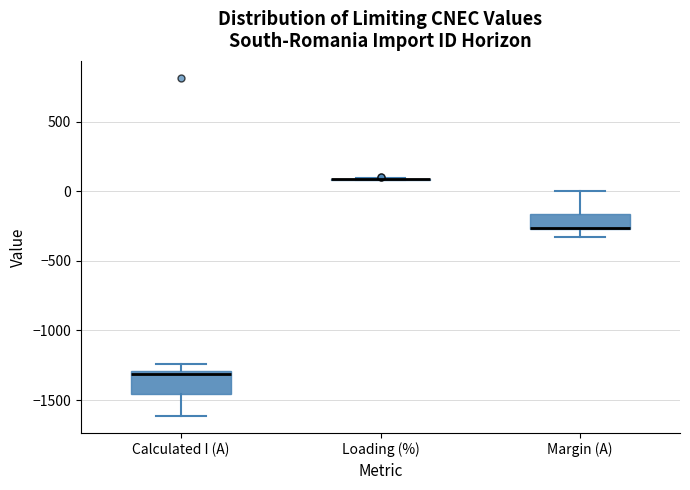

Comparing the boxes themselves (not the whiskers), which one is the tallest?

Calculated I (A)